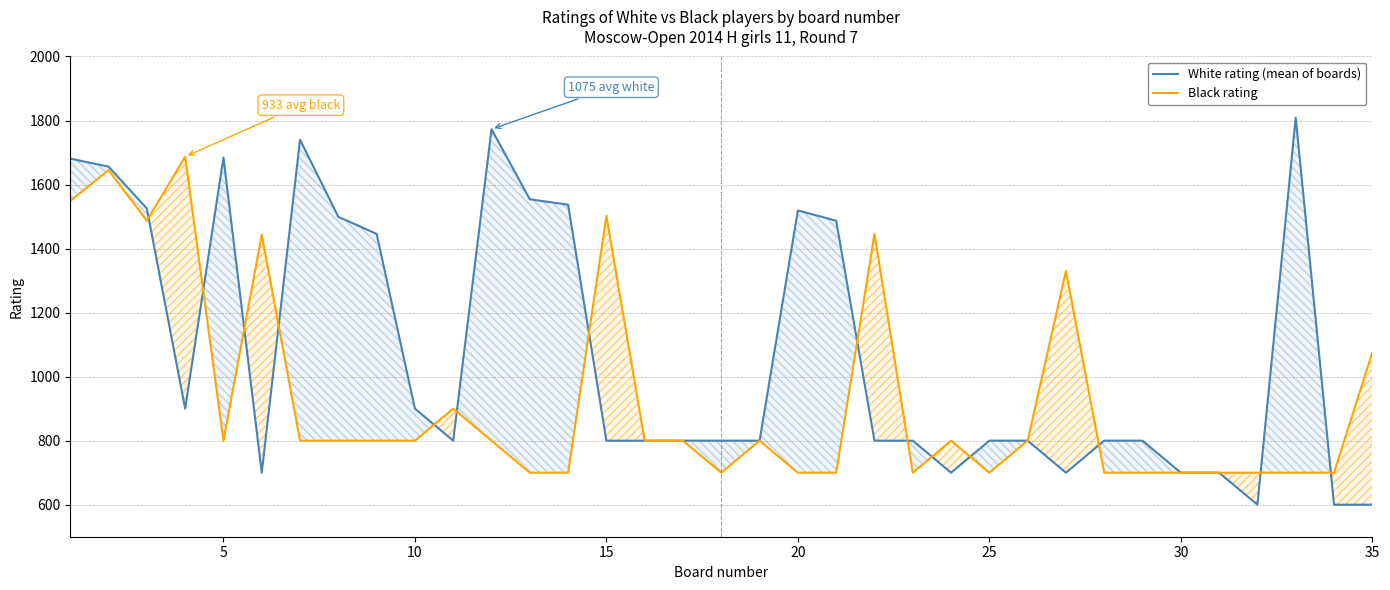

Which series ends up on top after the final intersection of White rating (mean of boards) and Black rating?

Black rating